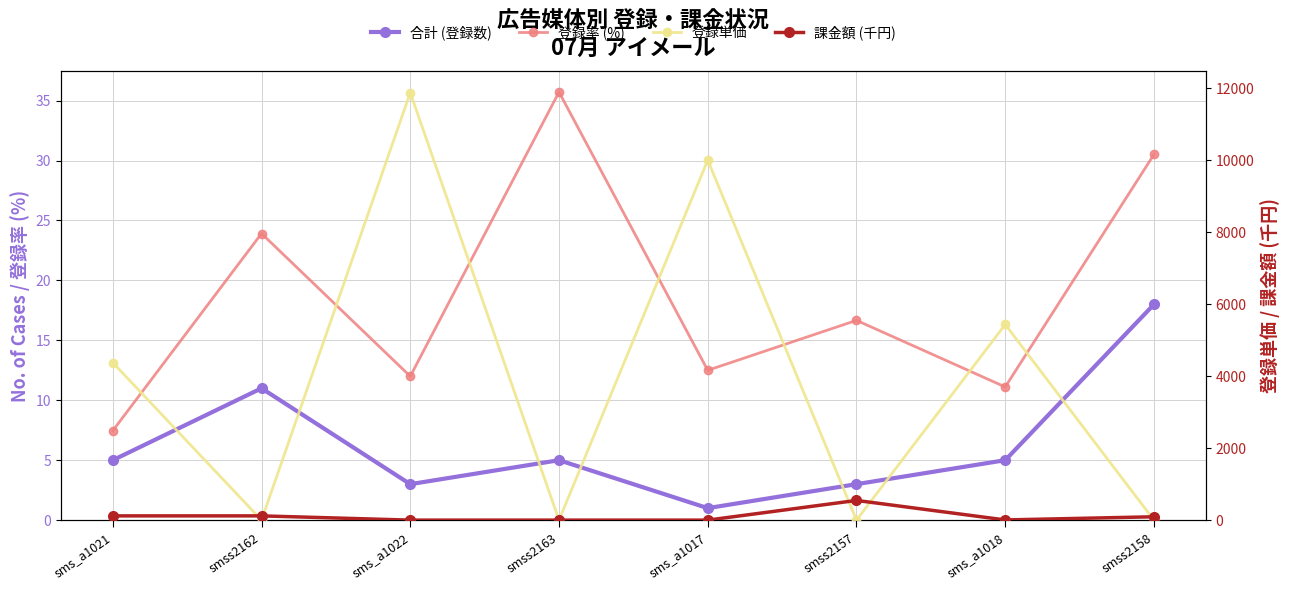

In 課金額 (千円), how many points are higher than both neighbors (excluding endpoints)?

1